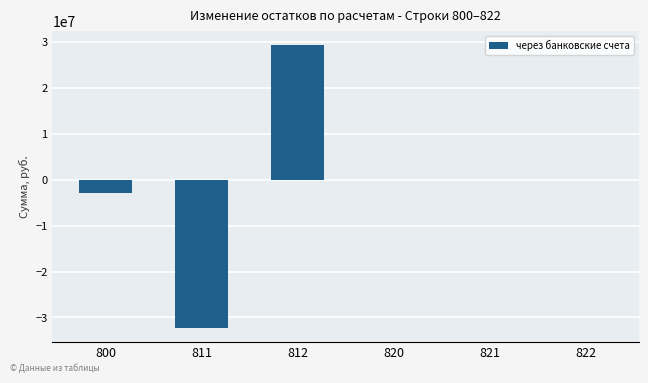

Between 800 and 812, which is larger?

812